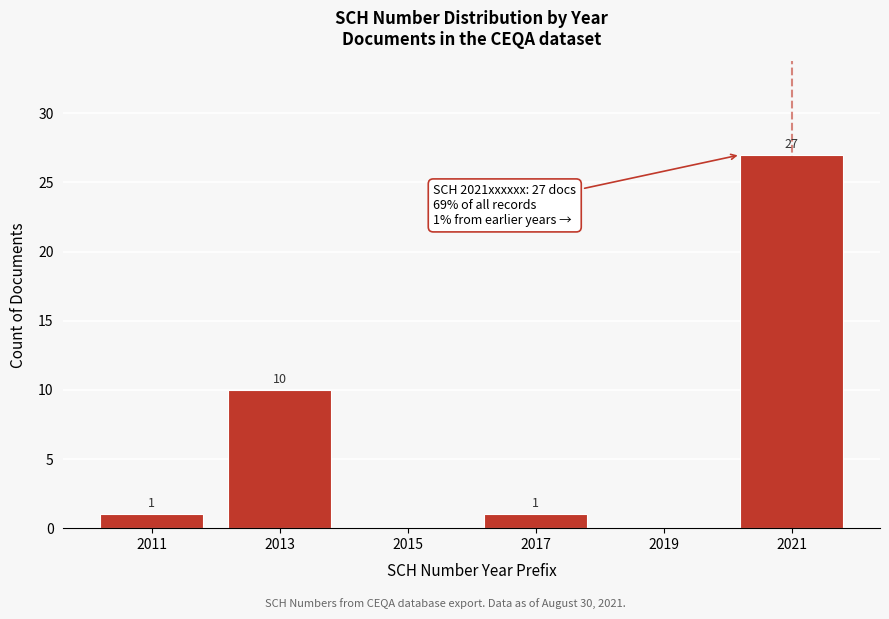

Reading right to left, extract all data points from this chart.

2021=27	2019=0	2017=1	2015=0	2013=10	2011=1